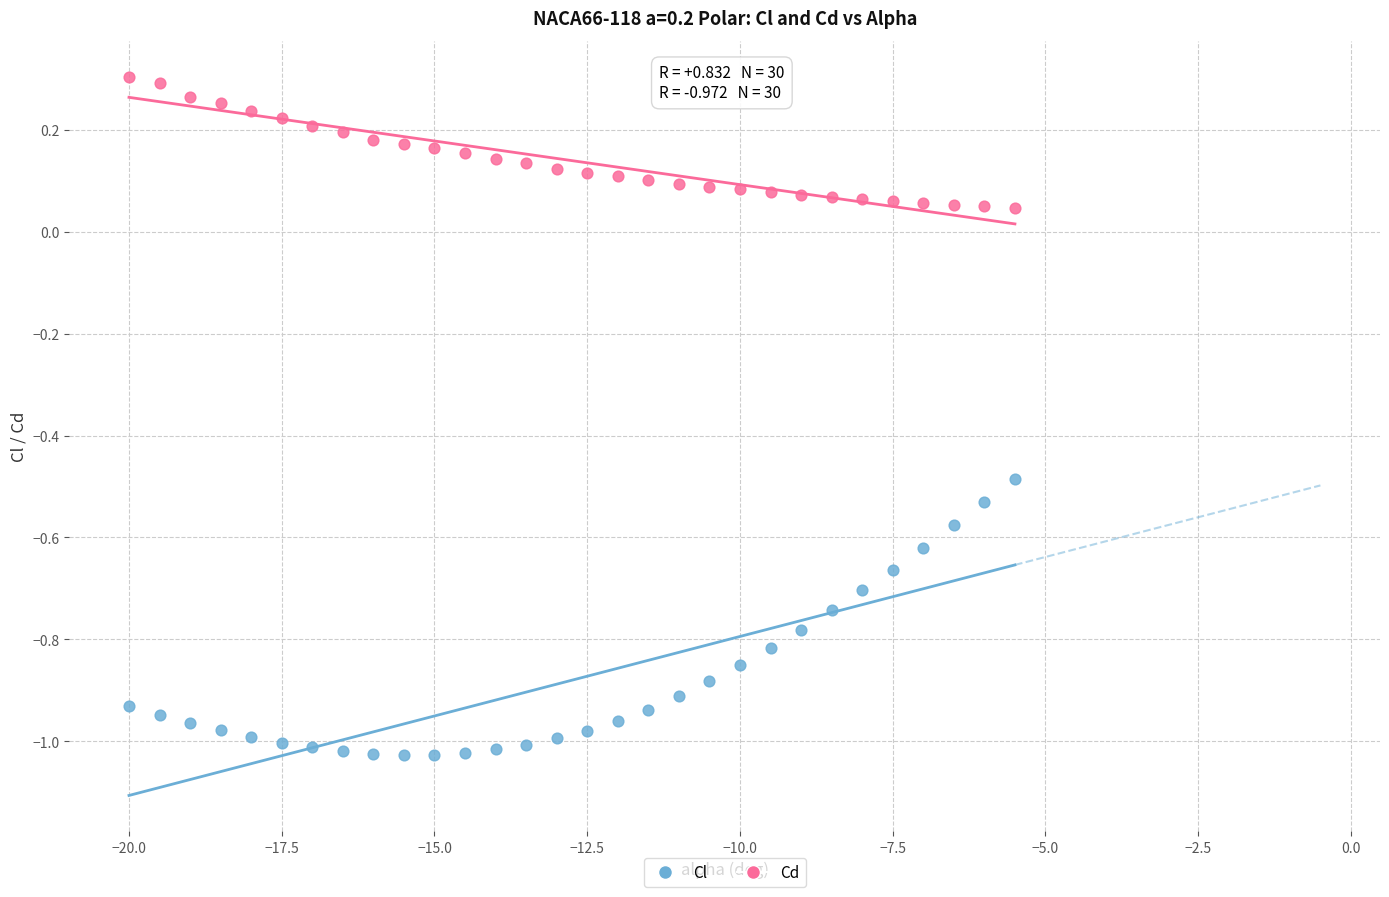

Which series contains the lowest Y value?

Cl